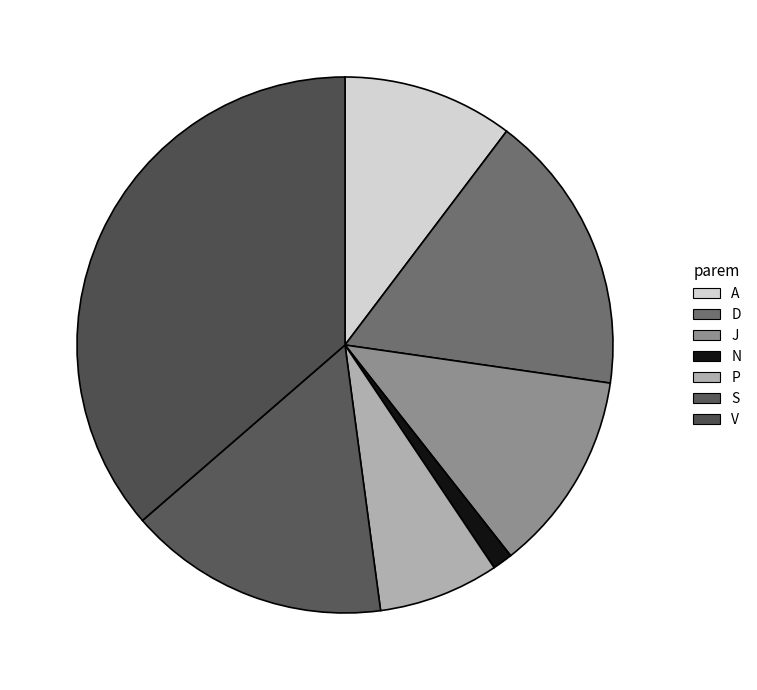

True or false: J accounts for 12% of the total.

True